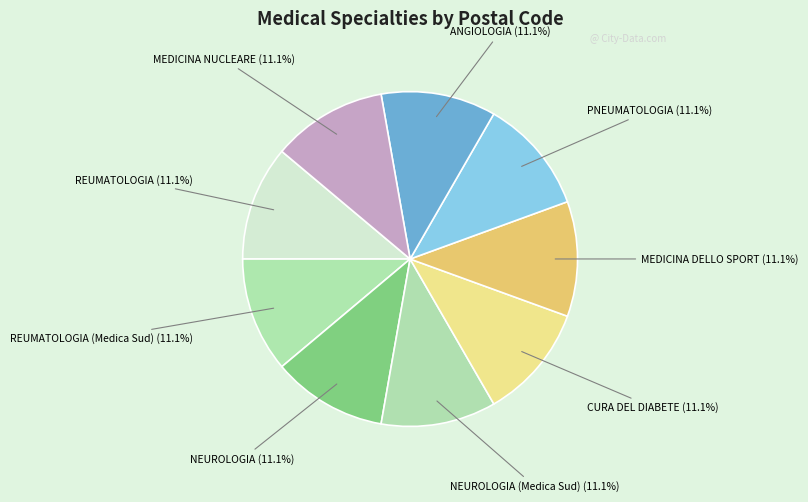

How many slices are in this pie chart?

9